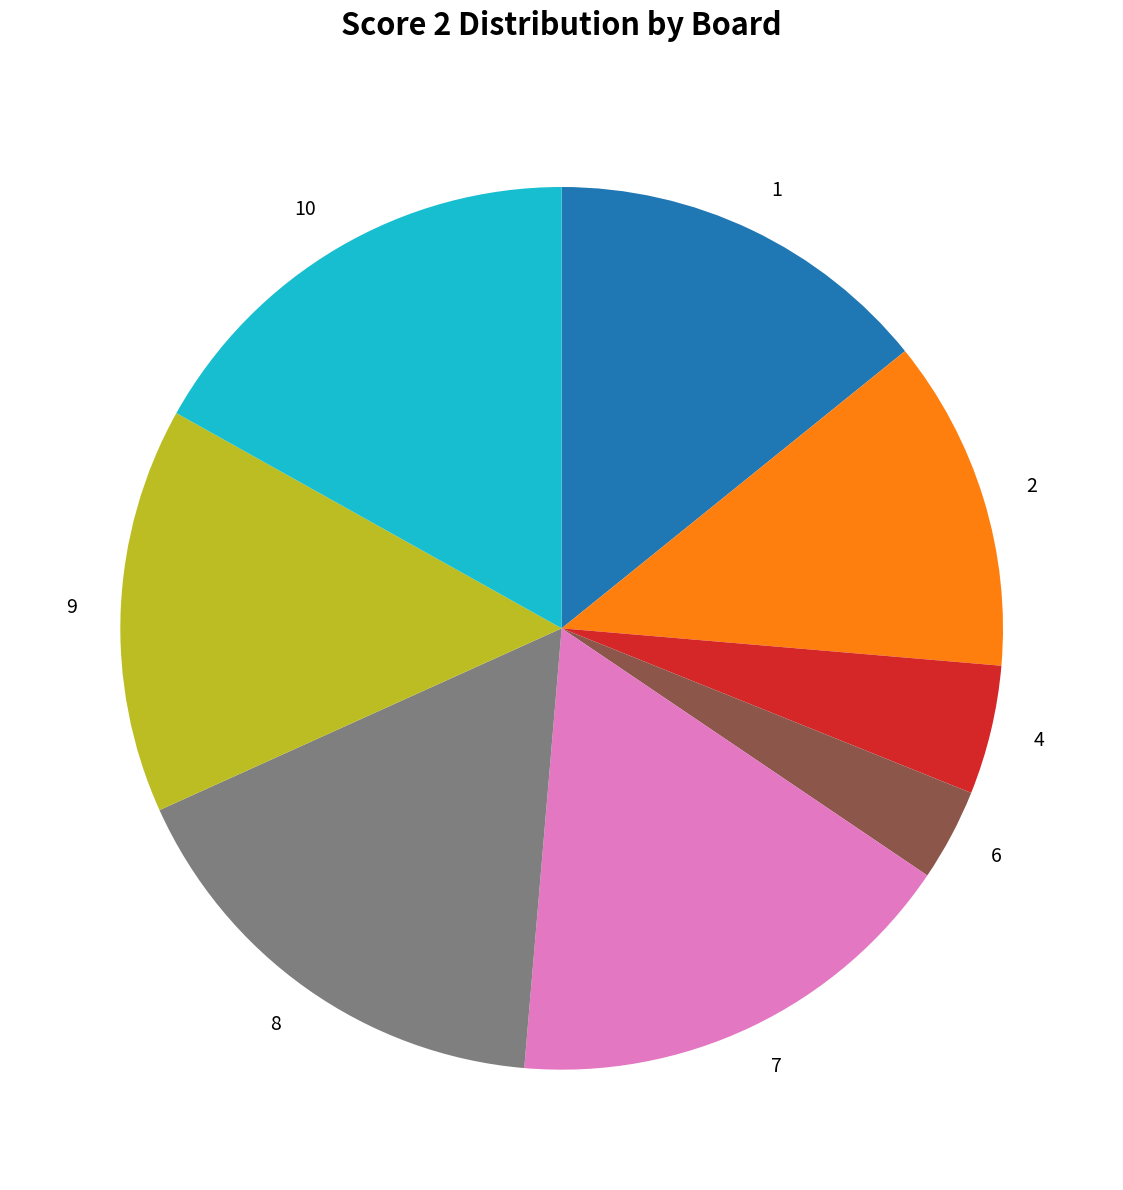

True or false: 7 accounts for 3% of the total.

False